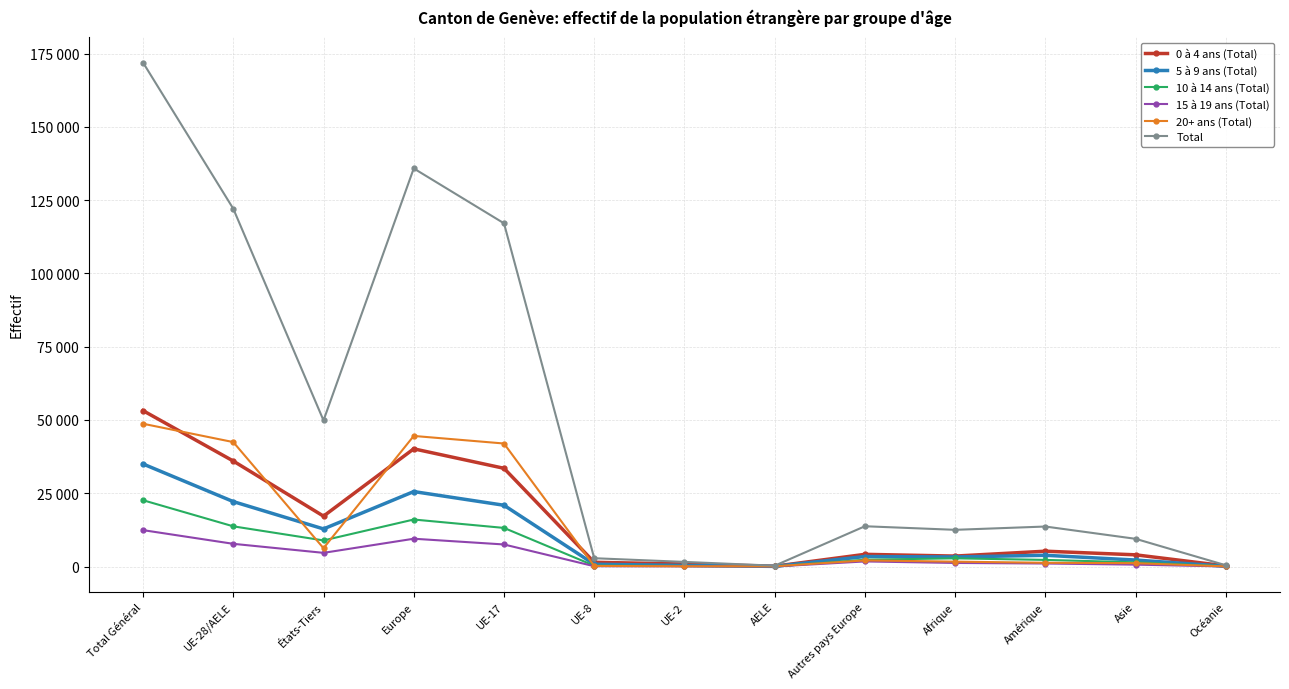

Which series changed the most between UE-28/AELE and États-Tiers?

Total